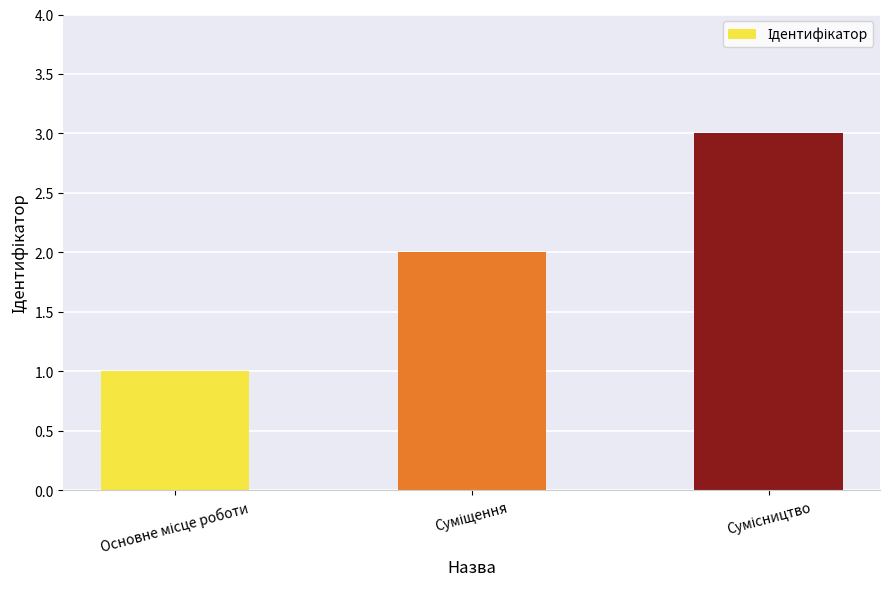

What is the greatest value displayed?

3